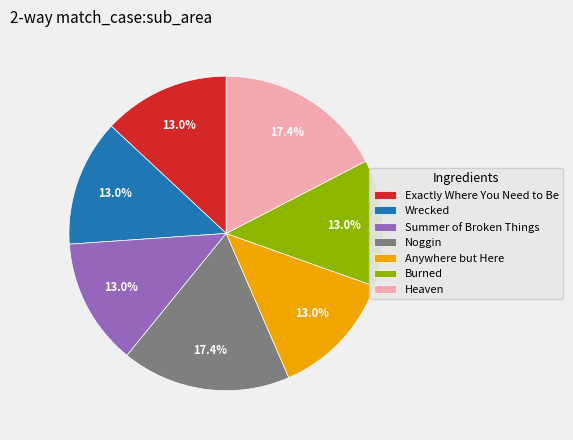

What percentage do Summer of Broken Things and Exactly Where You Need to Be together represent?

26.1%